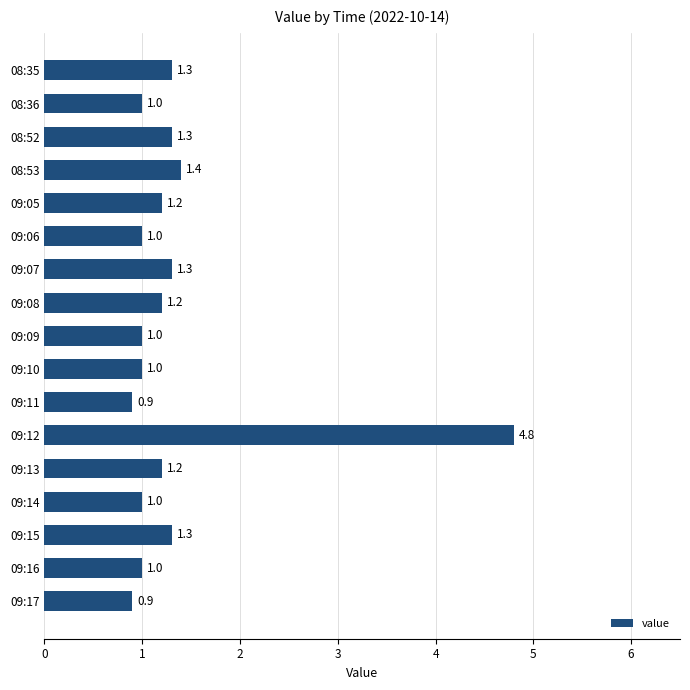

What is the sum of all values?

22.8